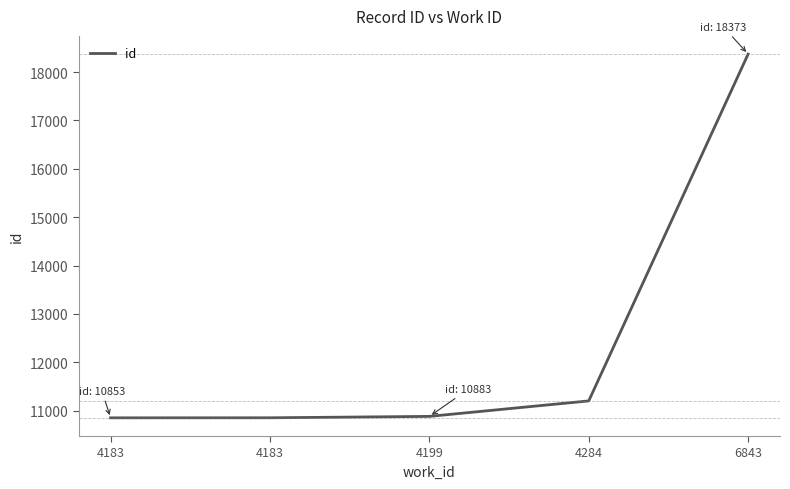

True or false: there are more than 1 points higher than both neighbors.

False